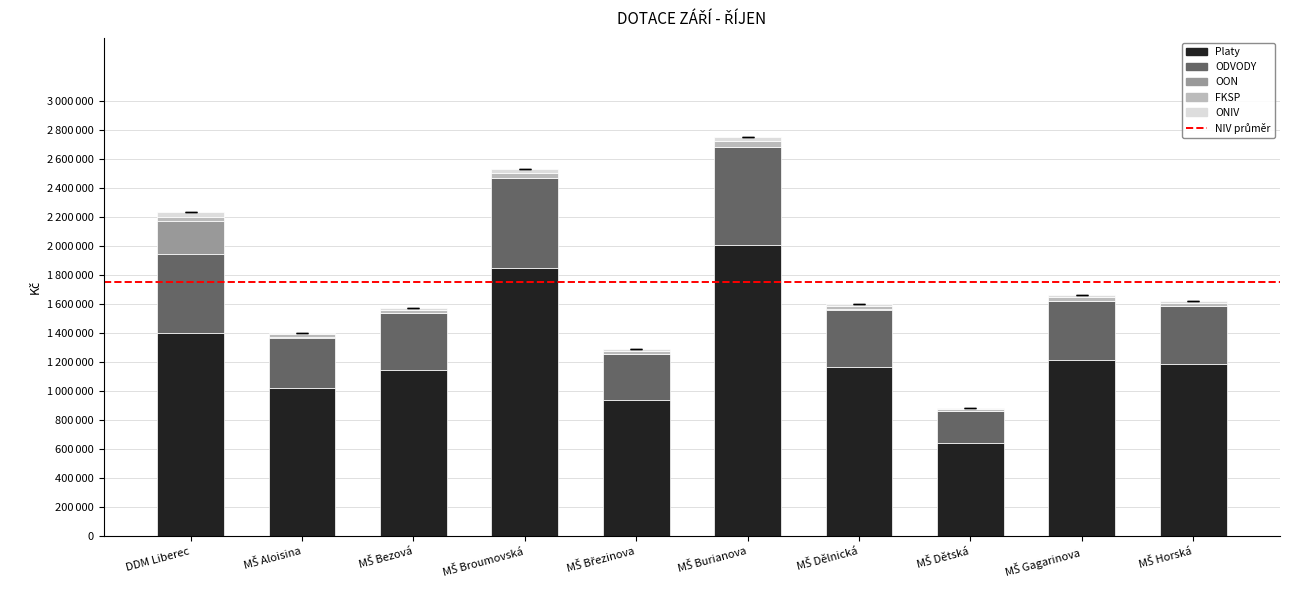

What is the value of the Platy bar at the 10th from the left?

1183425